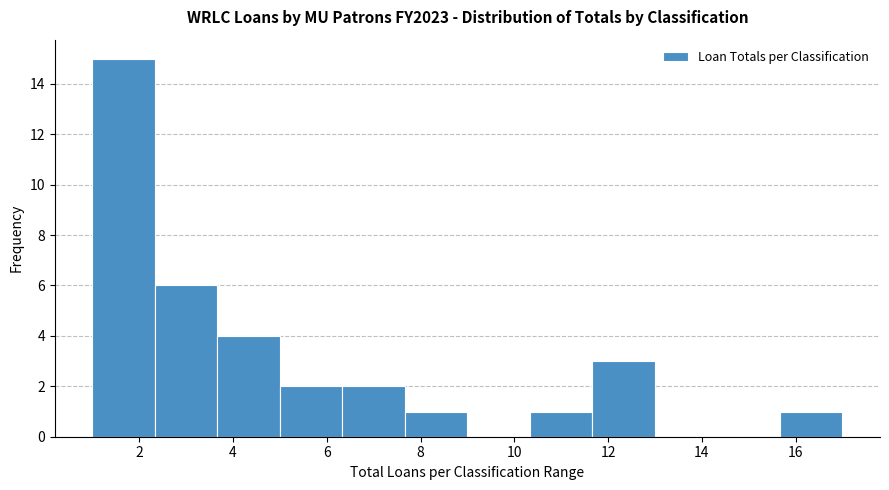

Reading left to right, list every bar in this chart as the range it spans on the x-axis followed by its height. Neither the bar edges nor the heights are printed on the chart, so give them approximately, as read against the axes.

1.0 to 2.4: 15
2.4 to 3.6: 6
3.6 to 5.0: 4
5.0 to 6.4: 2
6.4 to 7.6: 2
7.6 to 9.0: 1
9.0 to 10.4: 0
10.4 to 11.6: 1
11.6 to 13.0: 3
13.0 to 14.4: 0
14.4 to 15.6: 0
15.6 to 17.0: 1